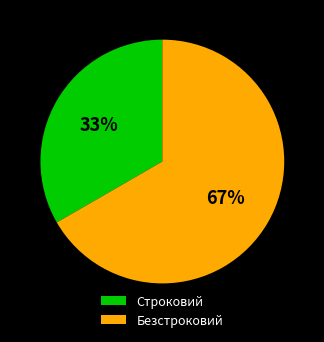

Rank the categories by value from lowest to highest.

Строковий, Безстроковий